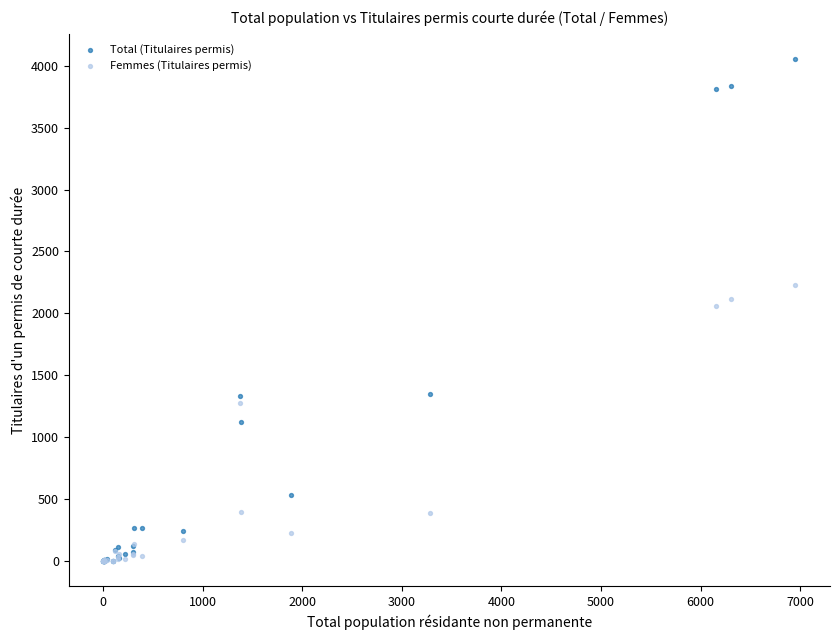

What are all the series names shown in the legend?

Total (Titulaires permis), Femmes (Titulaires permis)